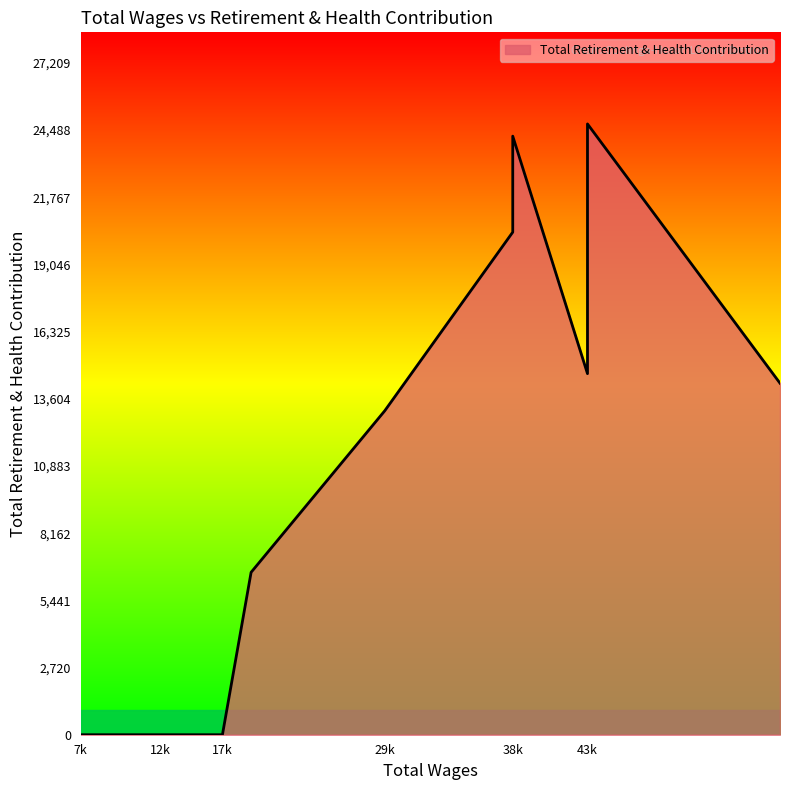

What value does the data have at 38298.0?

20354